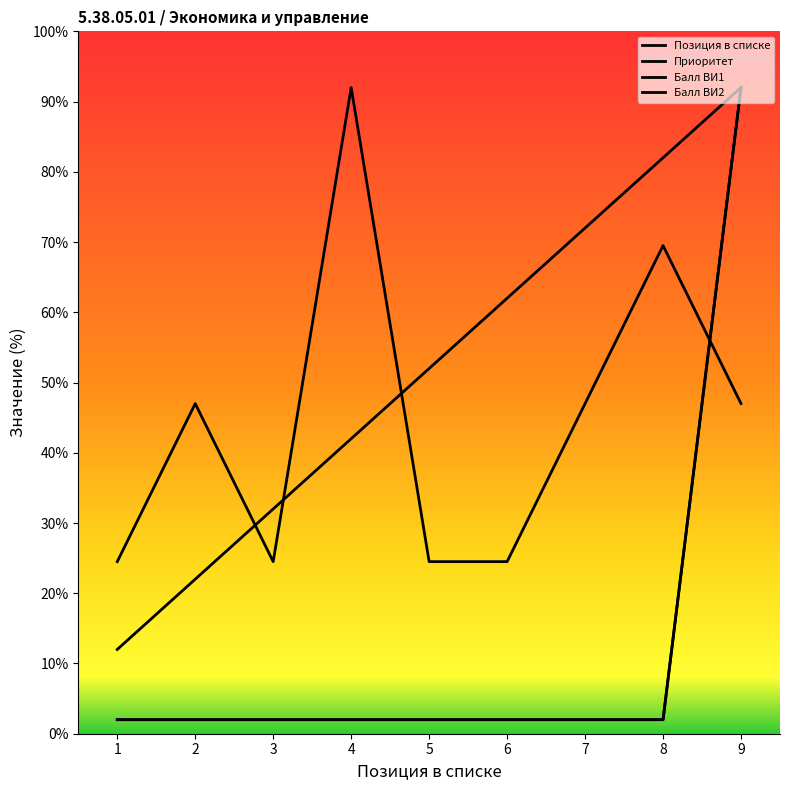

The value of Позиция в списке at 4 is 42.0. True or false?

True